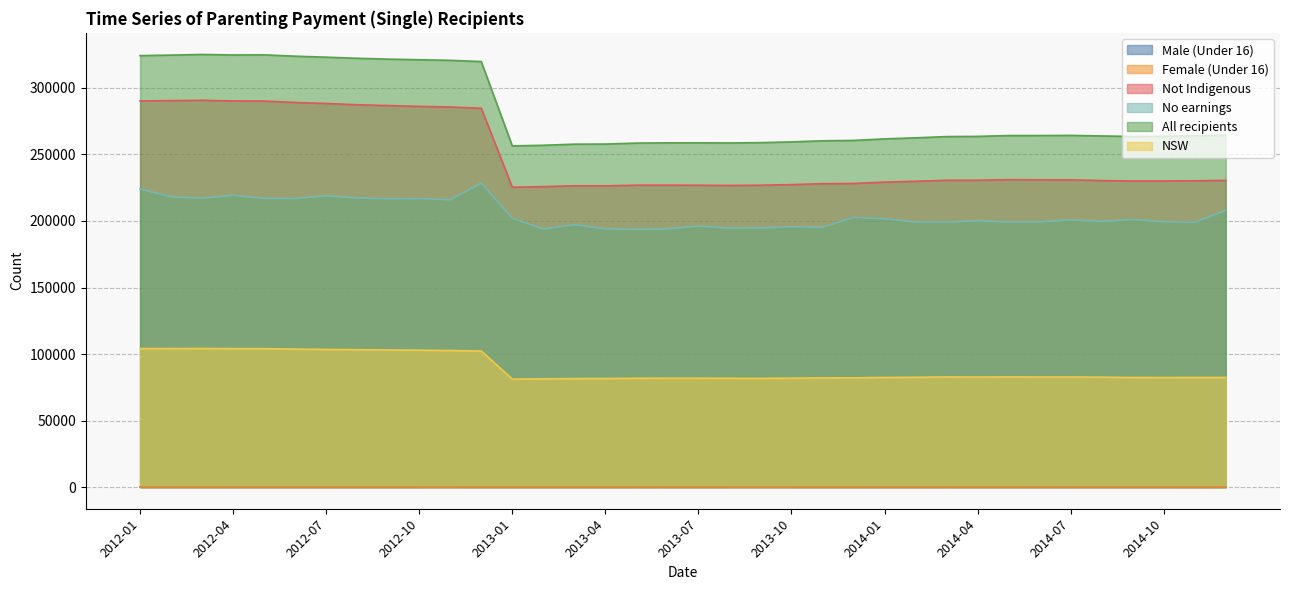

Rank the categories by Male (Under 16) value from highest to lowest.

2013-09, 2012-11, 2012-08, 2012-09, 2012-10, 2013-03, 2013-04, 2013-05, 2013-08, 2013-10, 2014-05, 2013-06, 2013-07, 2013-11, 2014-03, 2014-04, 2012-01, 2012-02, 2012-03, 2012-12, 2013-01, 2013-02, 2013-12, 2014-06, 2012-04, 2012-07, 2014-02, 2014-07, 2014-08, 2012-05, 2012-06, 2014-01, 2014-09, 2014-10, 2014-11, 2014-12